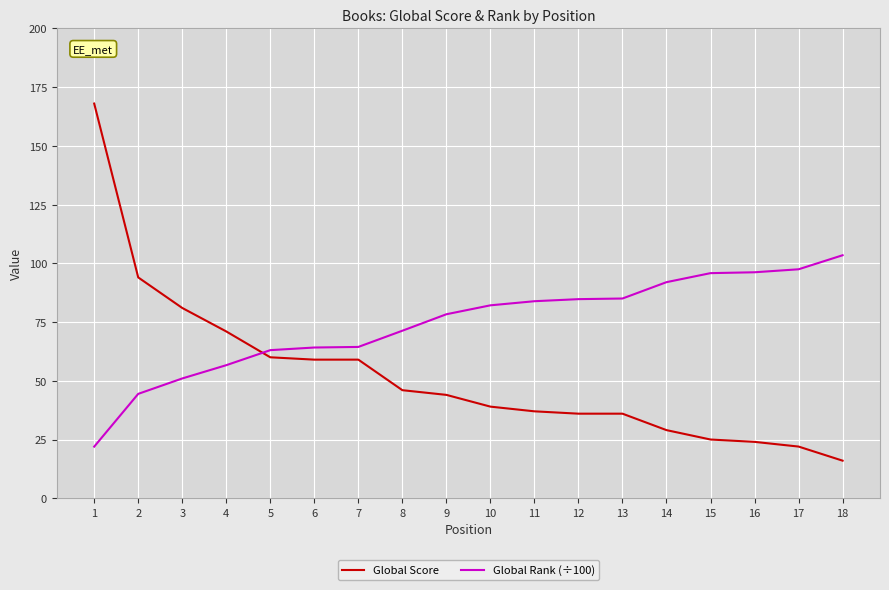

Is the value of Global Score at 5 greater than the value of Global Rank (÷100) at 12?

No